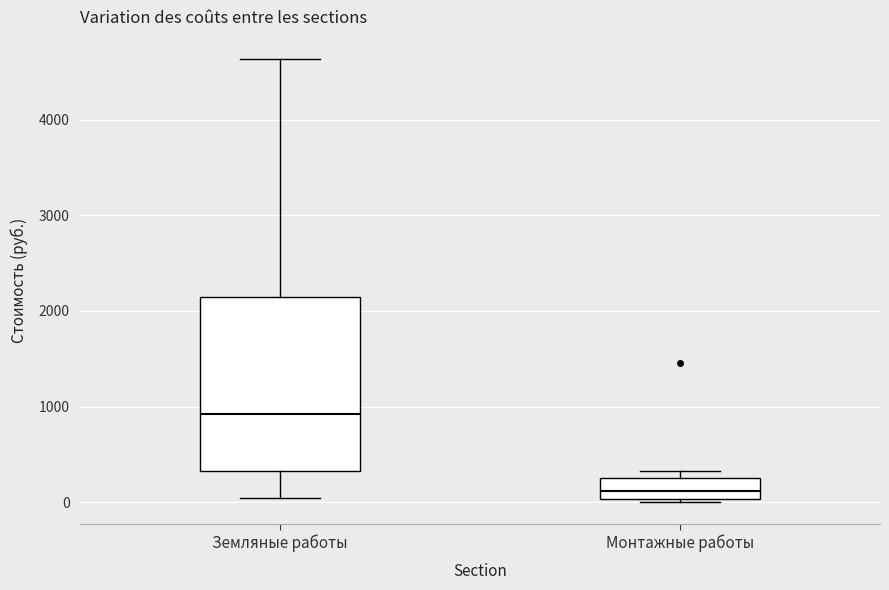

Which box has the lowest median line?

Монтажные работы